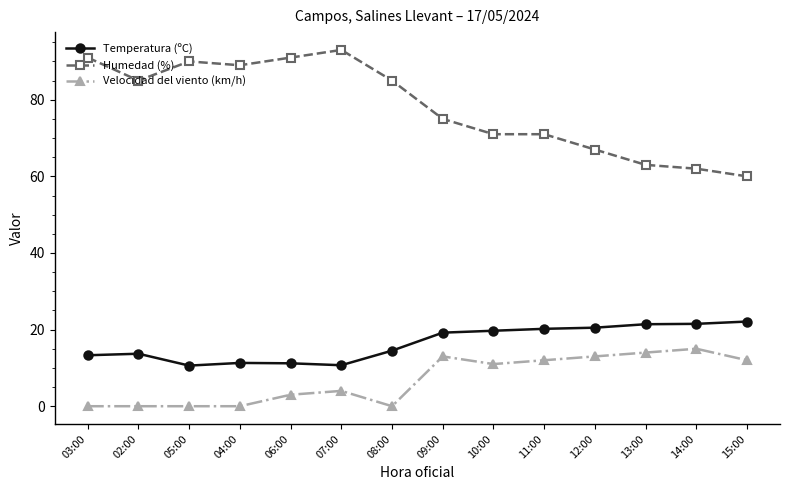

At how many categories does at least one series exceed 34?

14